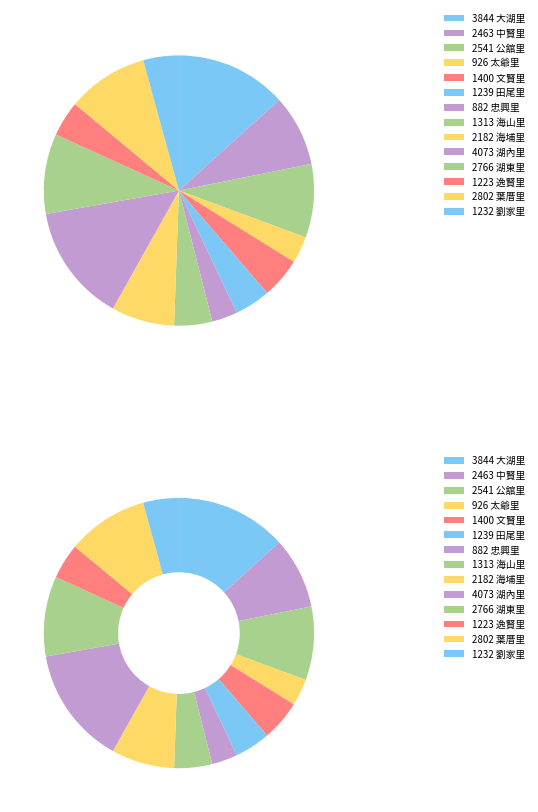

Count the number of slices in the pie.

14